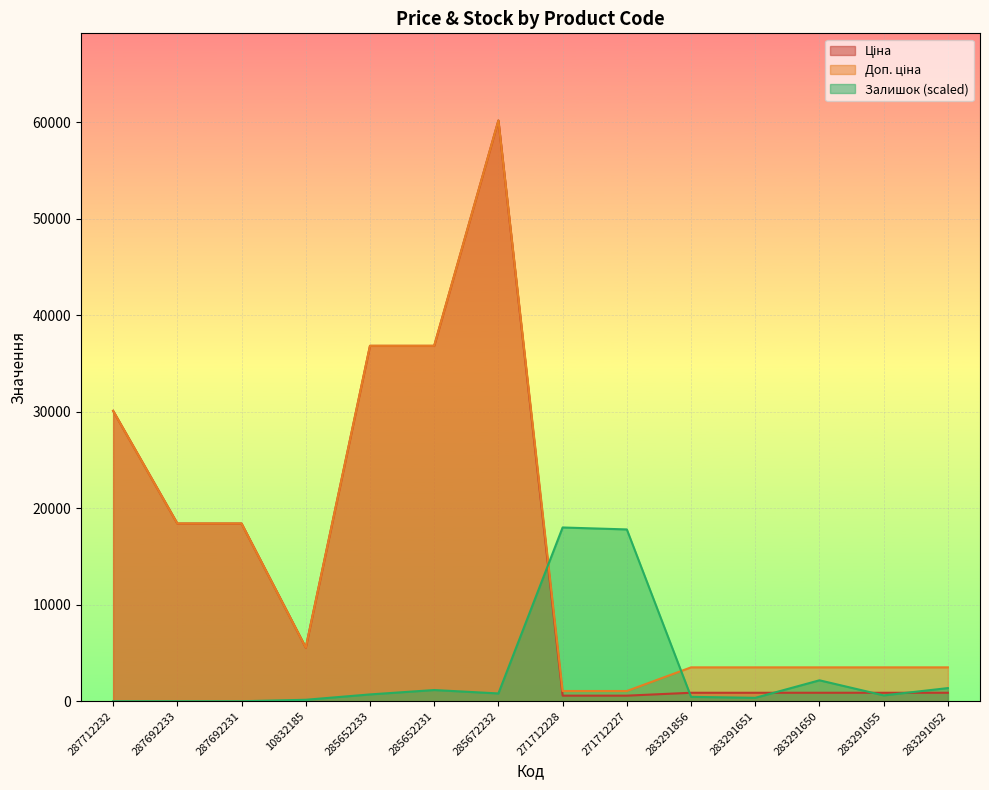

What are all the series names shown in the legend?

Ціна, Доп. ціна, Залишок